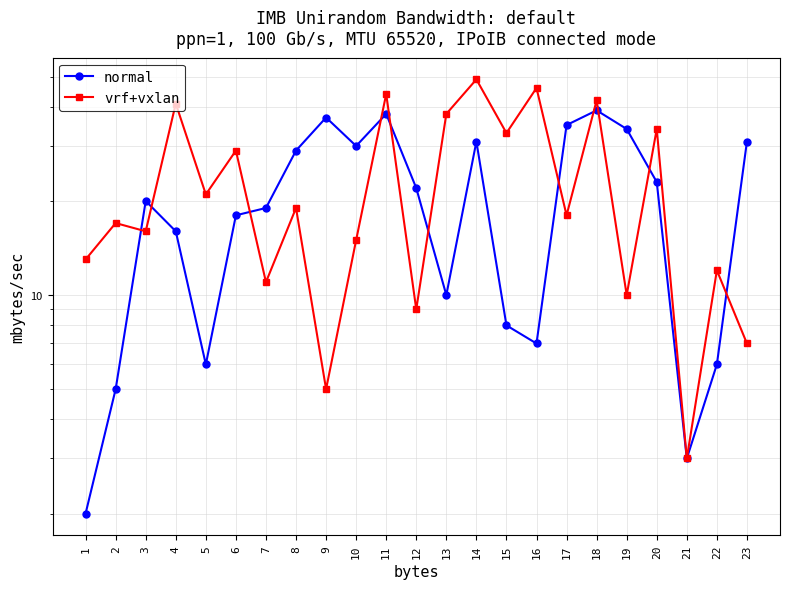

Is it true that vrf+vxlan equals 70 at 18?

False